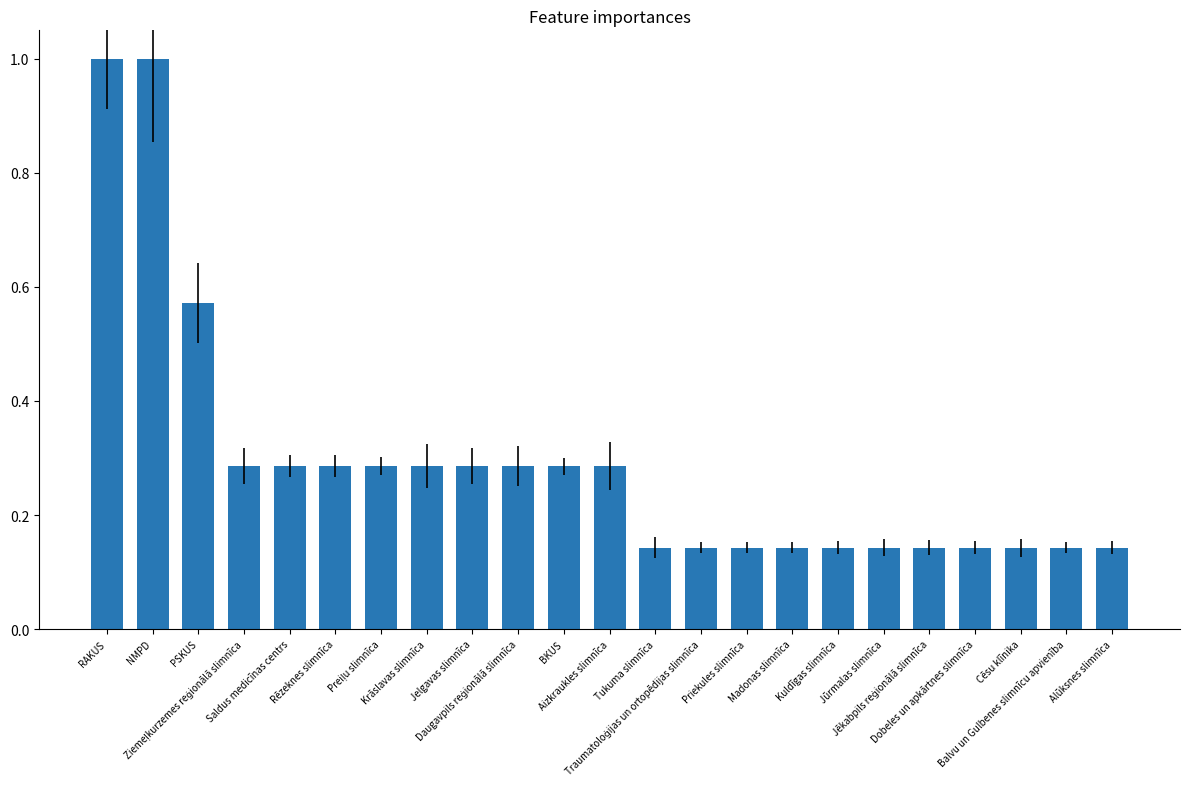

What is the maximum value shown in the chart?

1.0